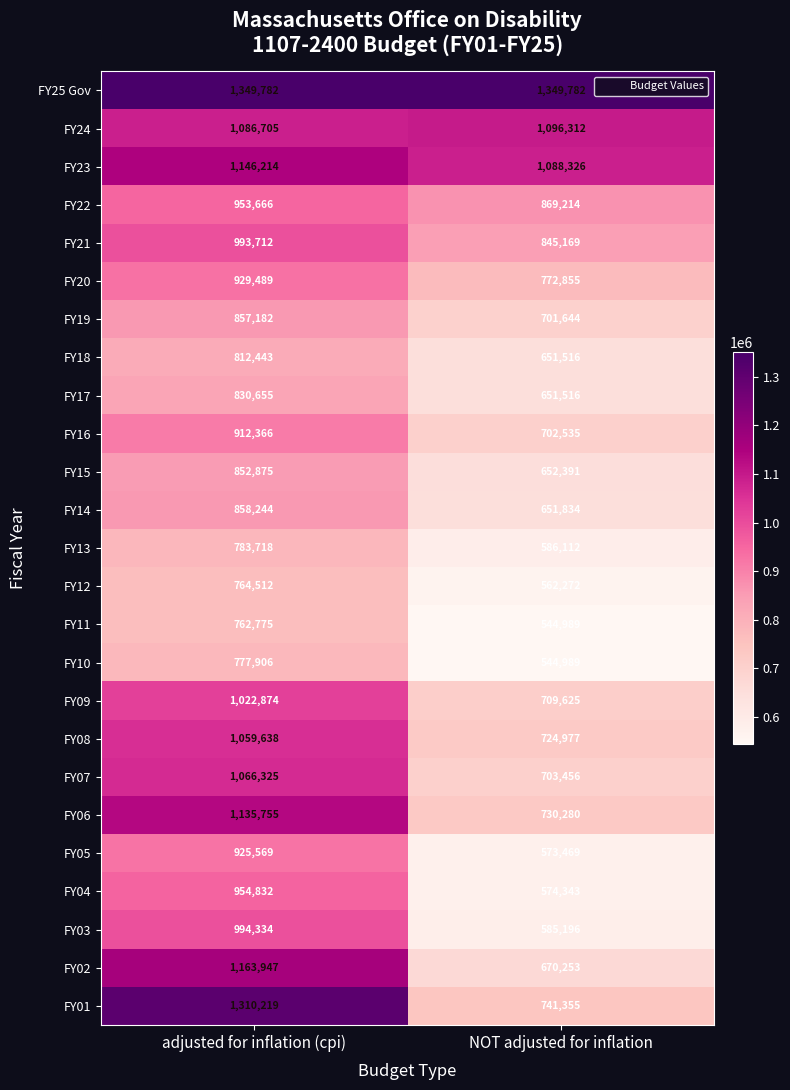

True or false: FY02 has a value of 670253 at NOT adjusted for inflation.

True